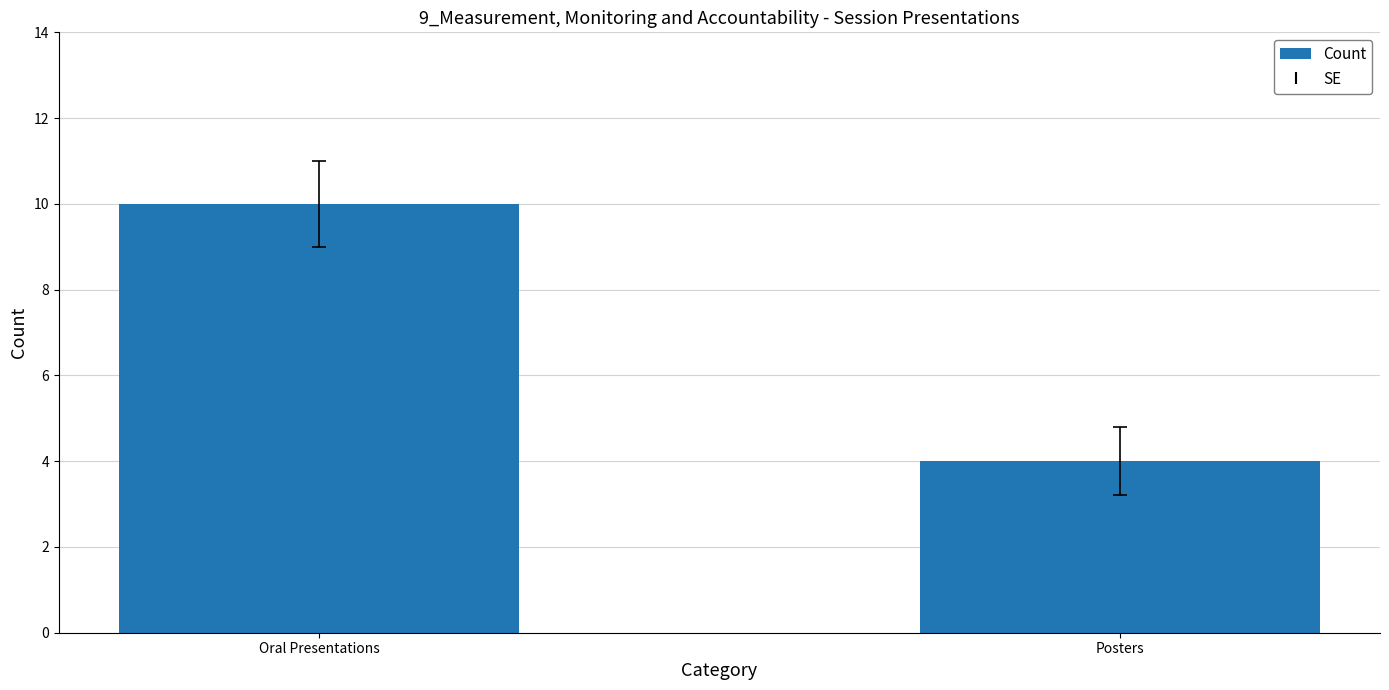

What is the label of the 2nd bar from the left?

Posters